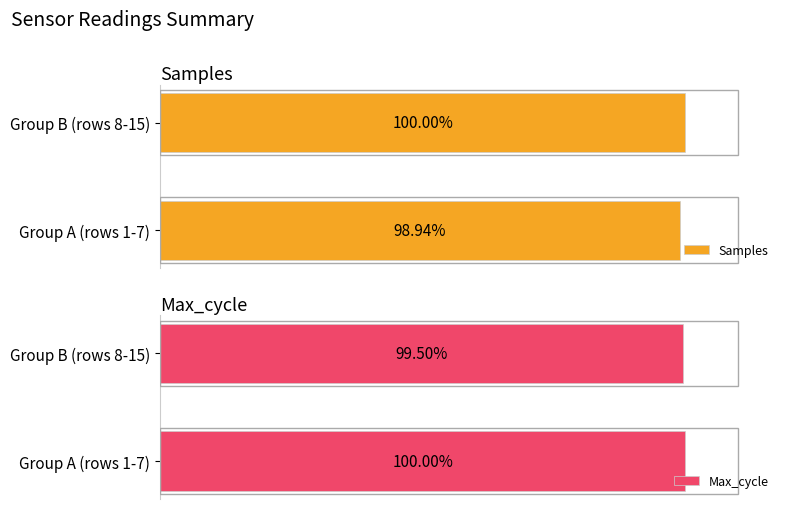

Is it true that Samples equals 1737397.9 at Group B (rows 8-15)?

True